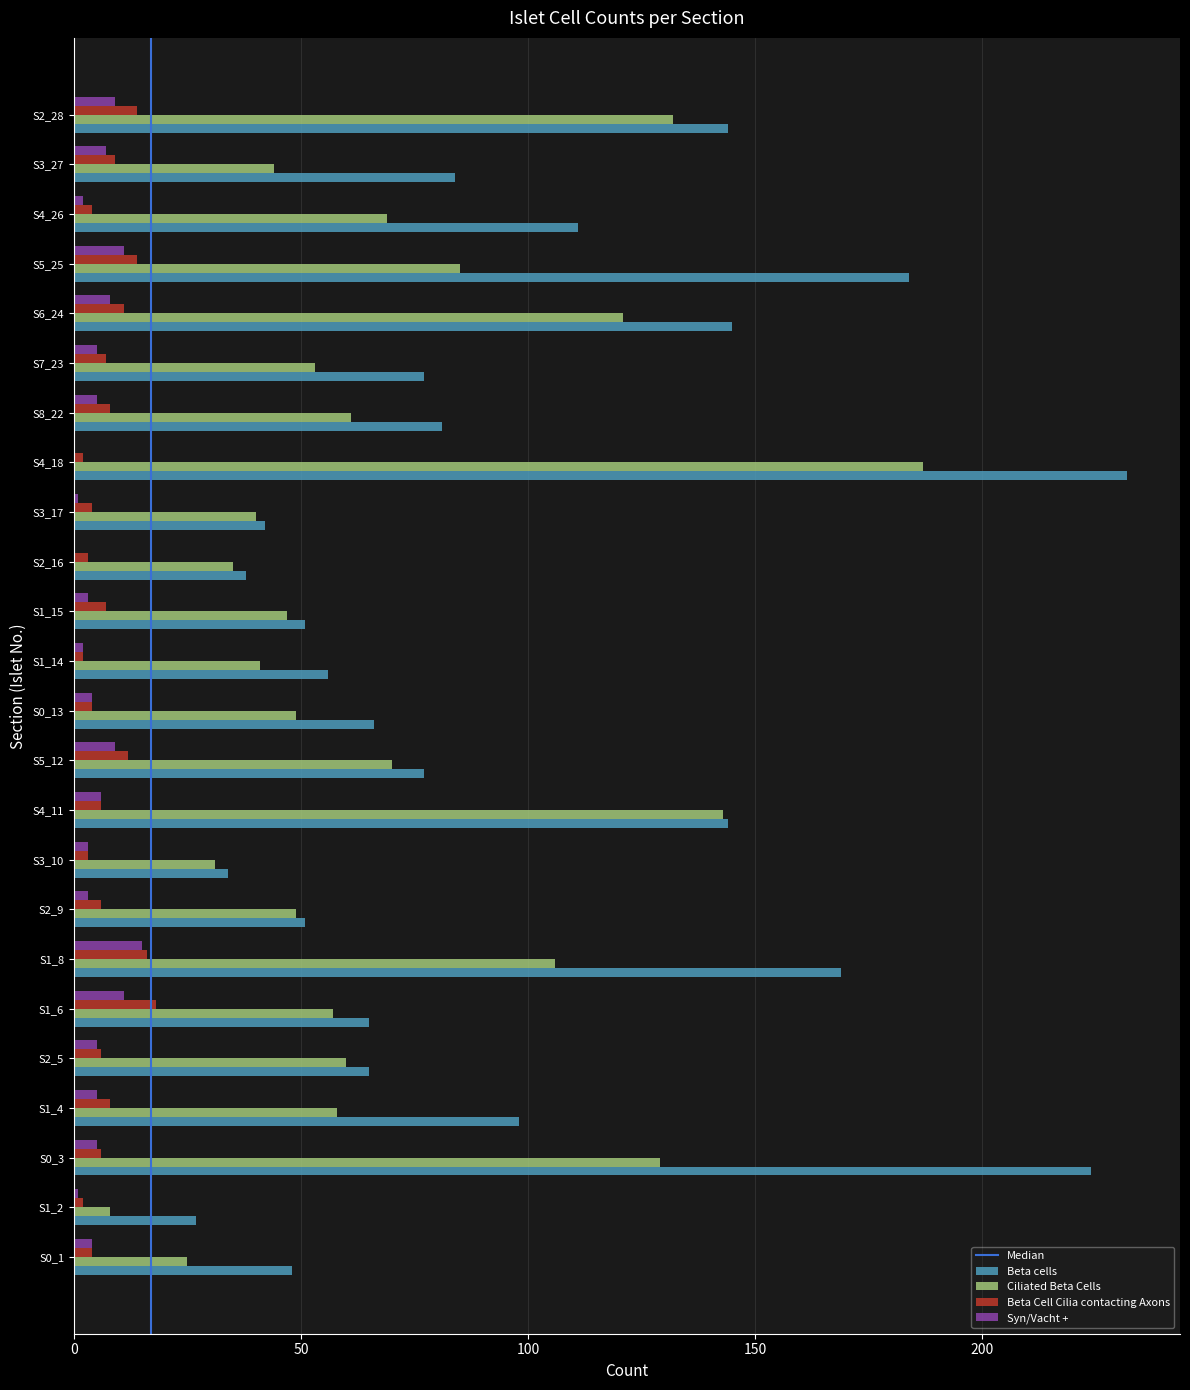

At which label does Ciliated Beta Cells reach its peak?

S4_18